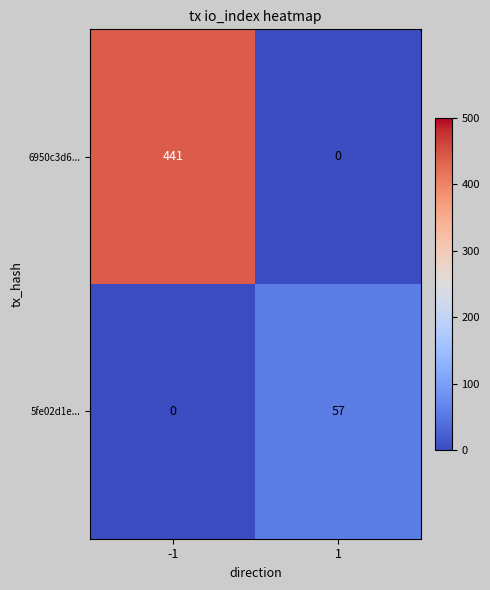

What is the maximum value for 5fe02d1e...?

57